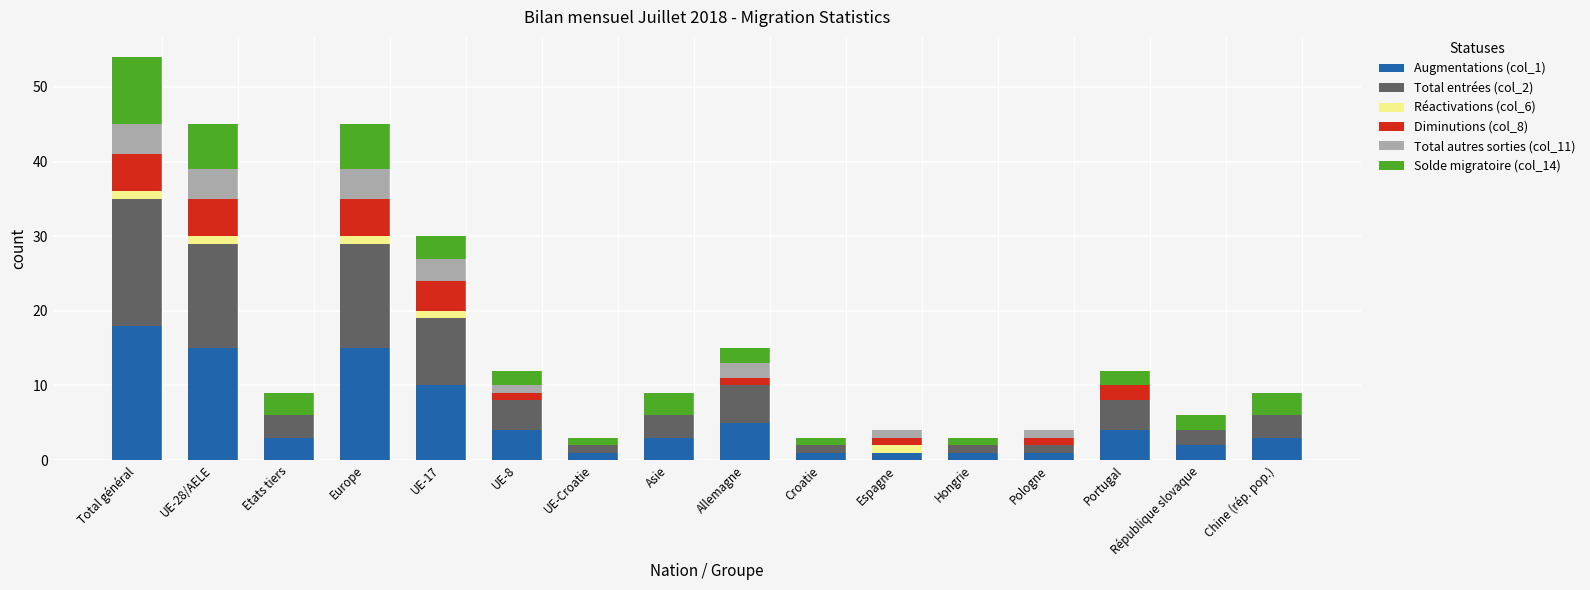

Which category has the highest value in the Augmentations (col_1) series?

Total général